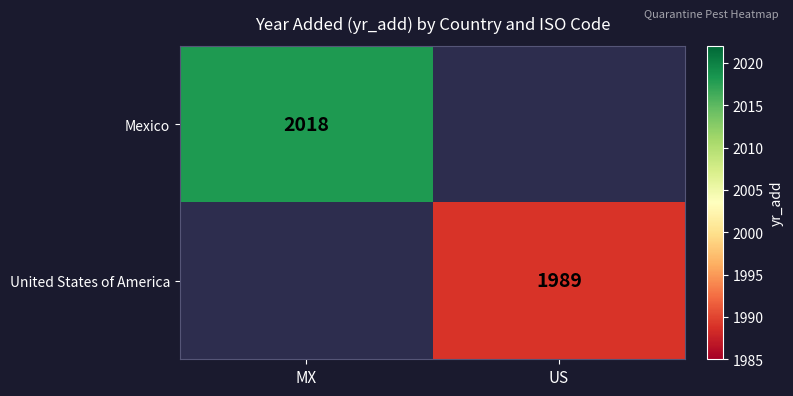

How many data points does each series have?

2